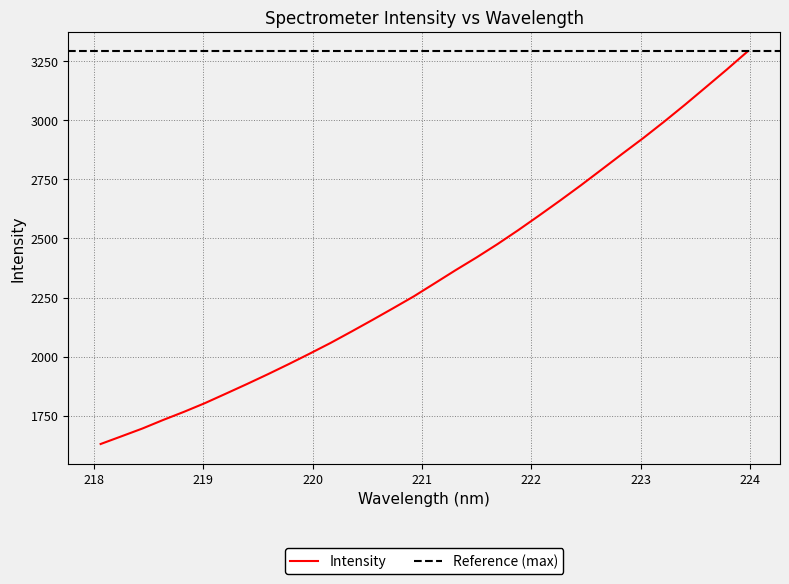

What is the greatest value displayed?

3291.6